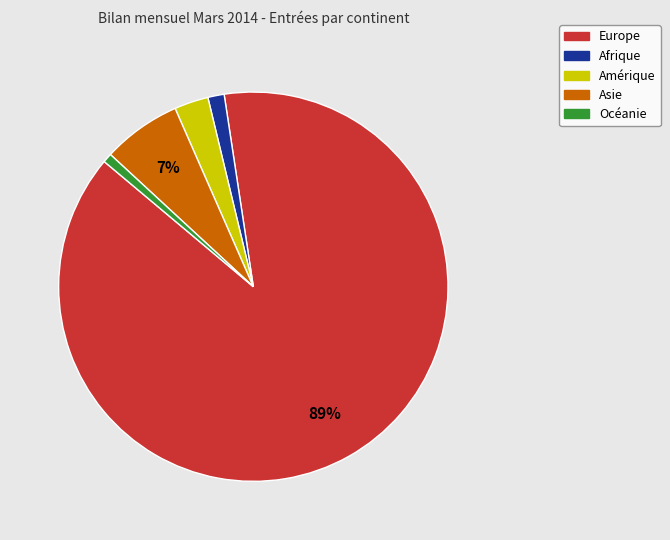

Does Europe represent more than half of the total?

Yes